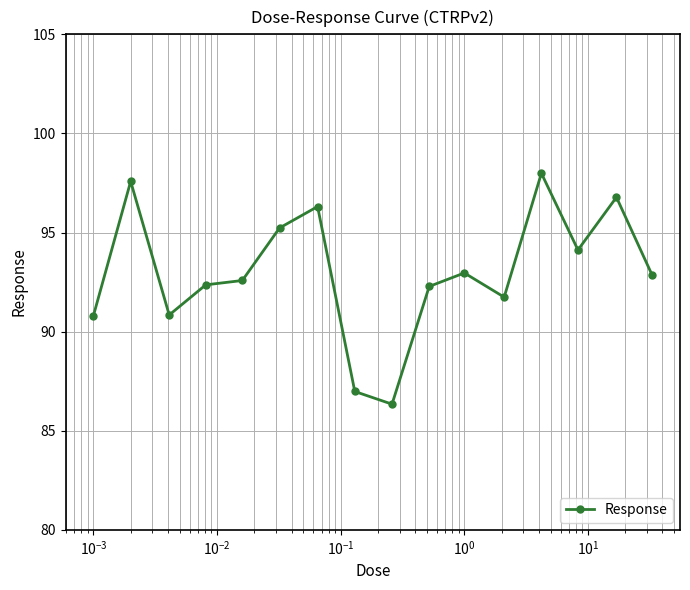

What is the difference between the maximum and second lowest values?

11.0